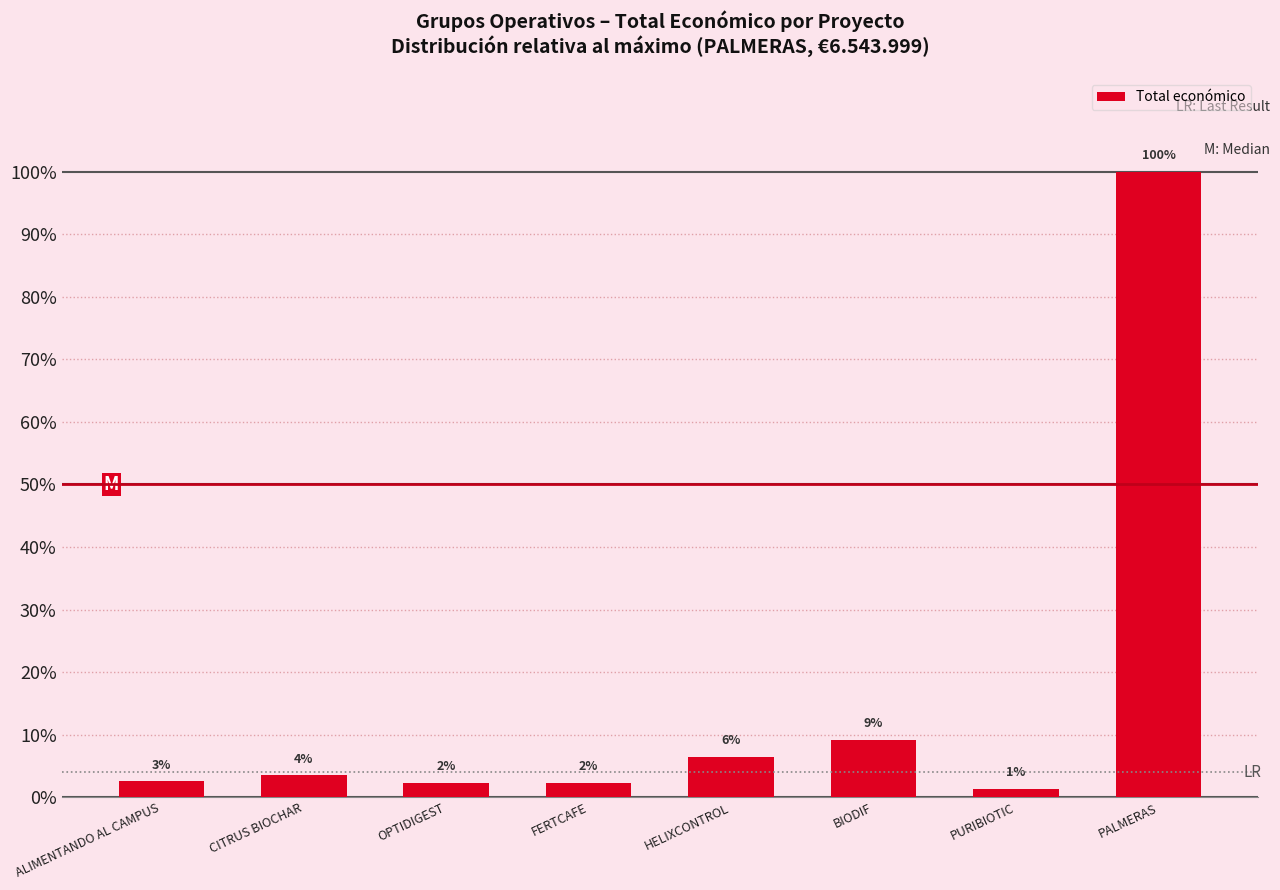

Are the bars horizontal?

No